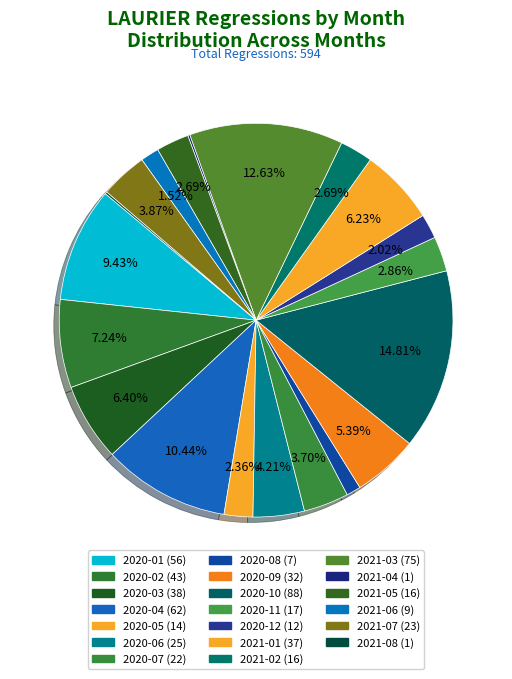

What portion of the pie excludes 2021-06?

98.5%